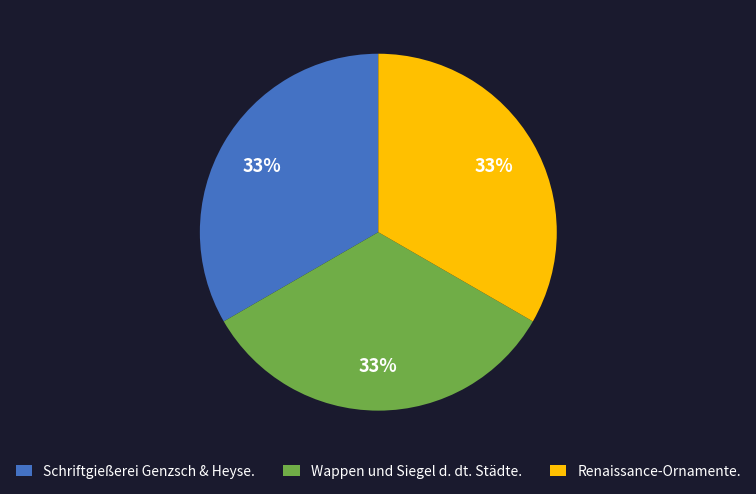

Approximately how many times larger is the value at Renaissance-Ornamente. compared to Wappen und Siegel d. dt. Städte.?

1.0